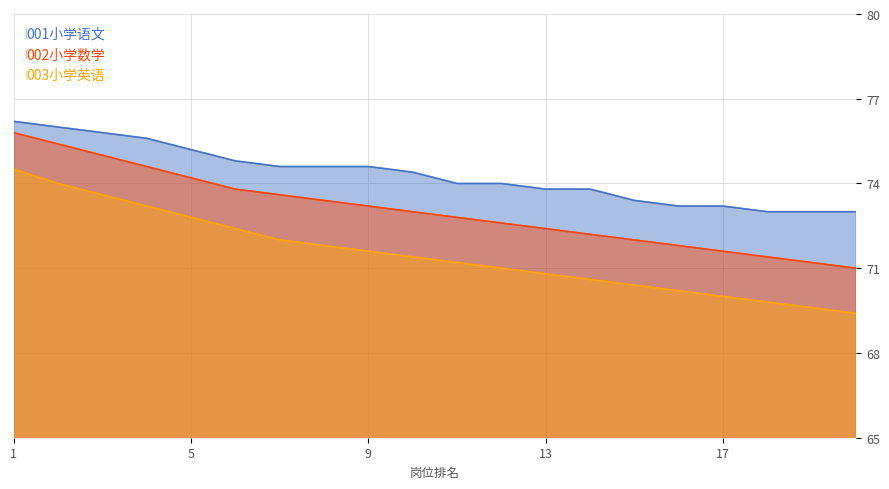

Where is 002小学数学 nearest to the value 73?

10